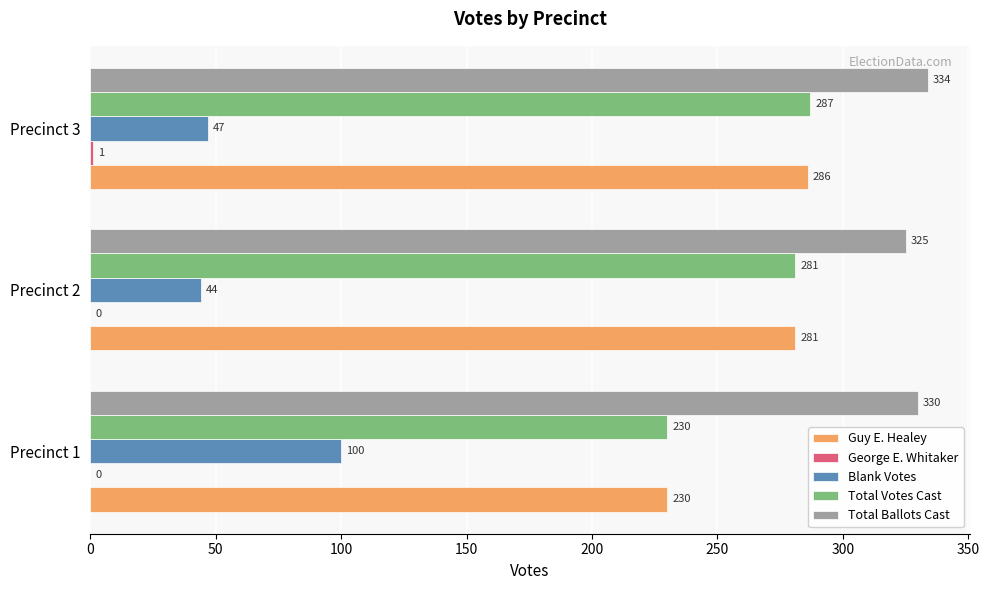

Is the value of Guy E. Healey at Precinct 2 greater than the value of Total Votes Cast at Precinct 1?

Yes